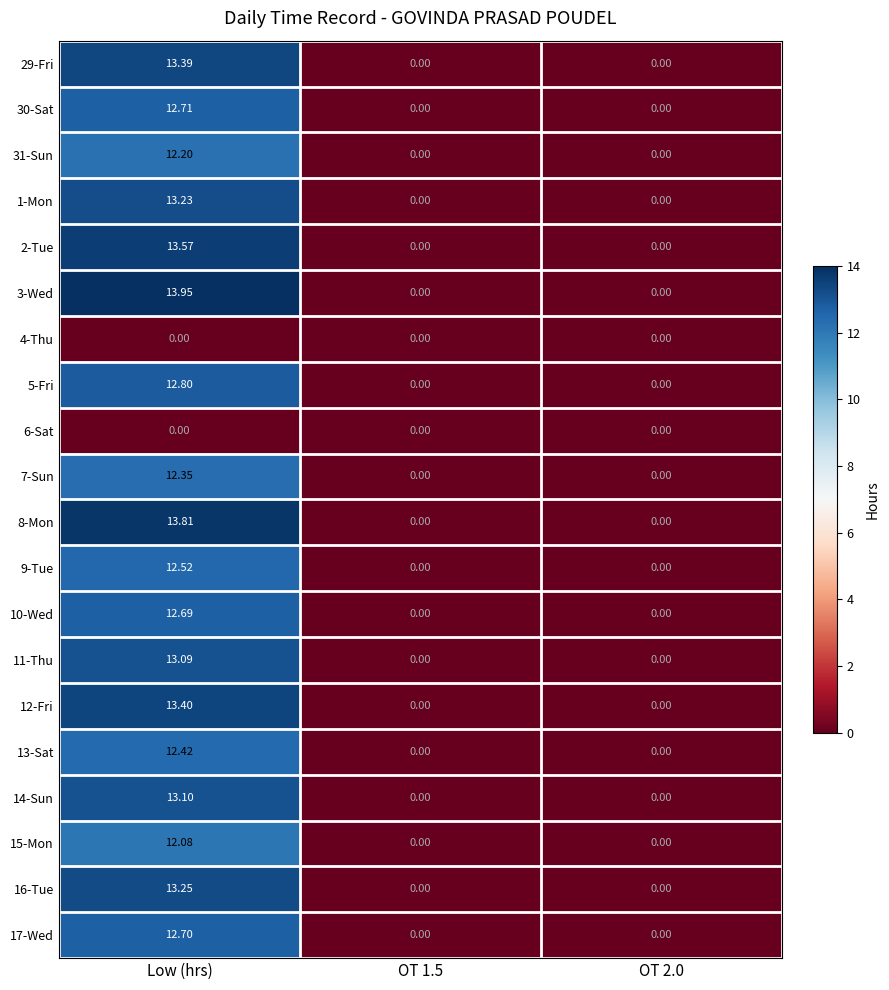

At which category is the sum across all series the highest?

Low (hrs)